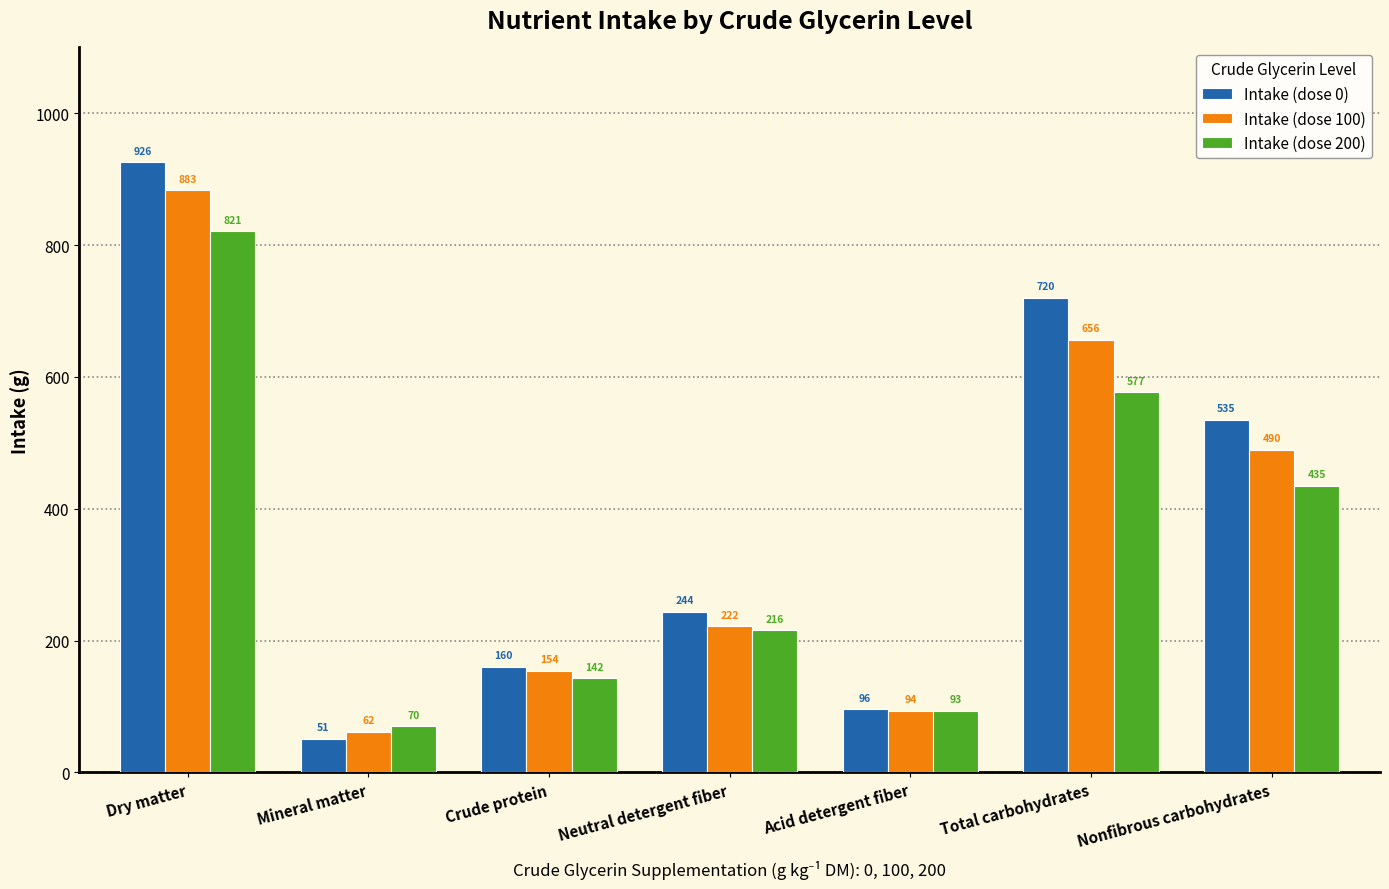

What are all the series names shown in the legend?

Intake (dose 0), Intake (dose 100), Intake (dose 200)